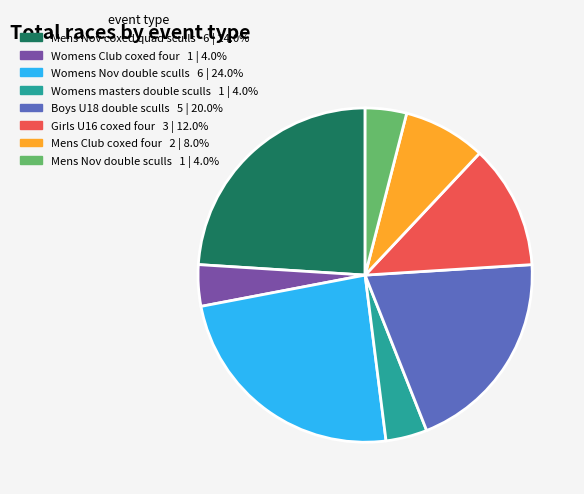

Is Womens masters double sculls the majority of the pie?

No